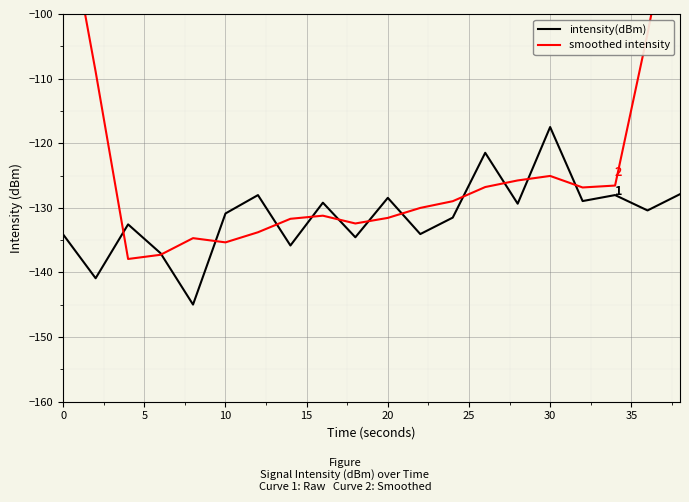

How many lines are shown in the chart?

2